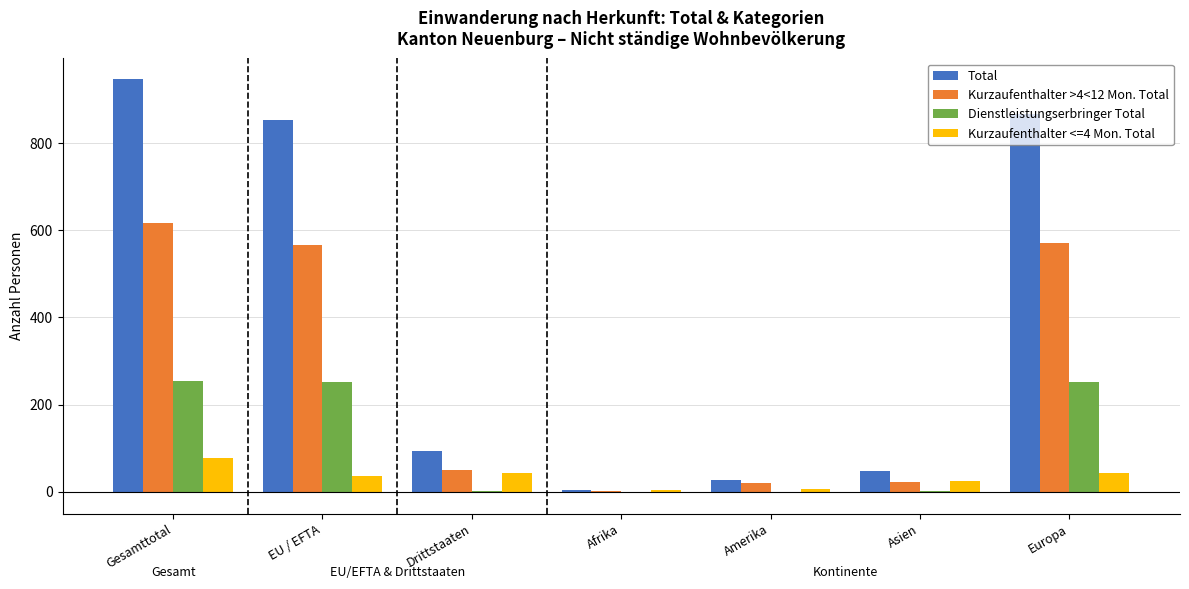

Between EU / EFTA and Amerika, which series saw the biggest shift?

Total